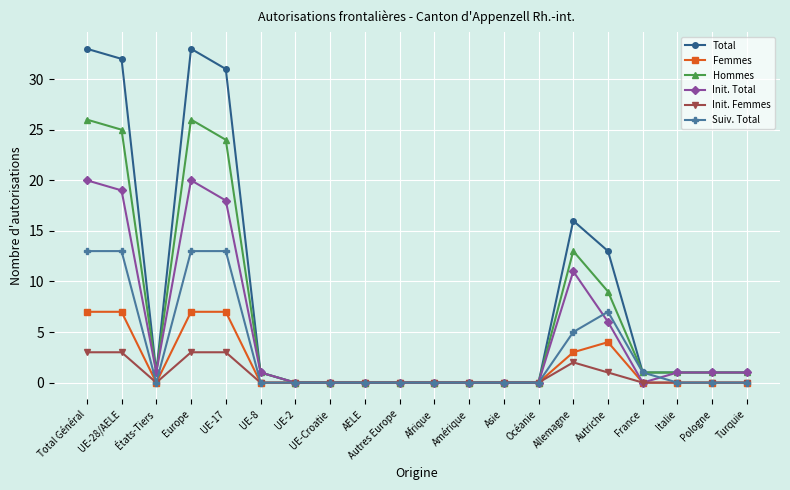

What is the maximum value for Suiv. Total?

13